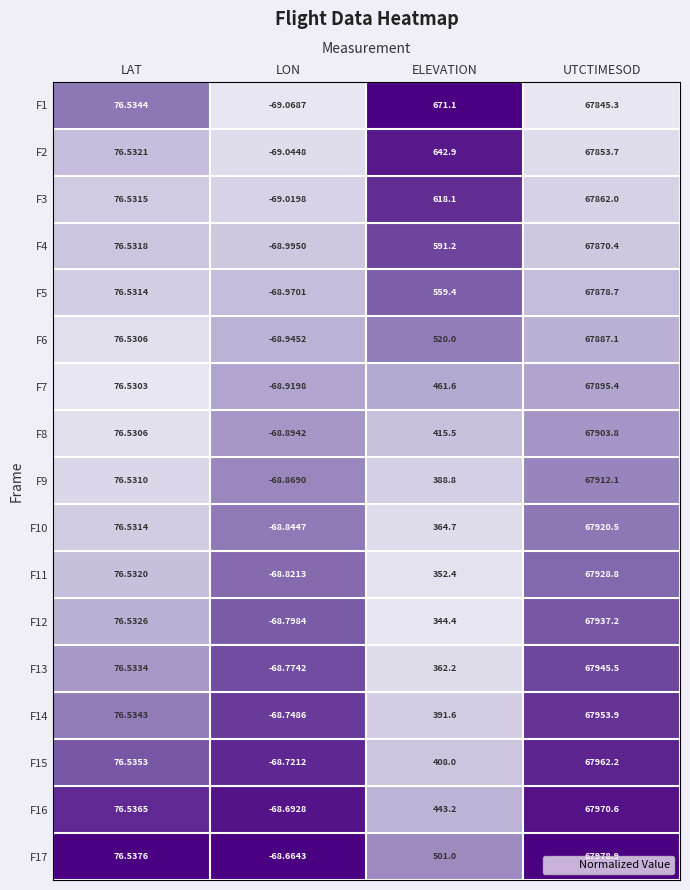

What is the total value across all series at UTCTIMESOD?

1154506.1